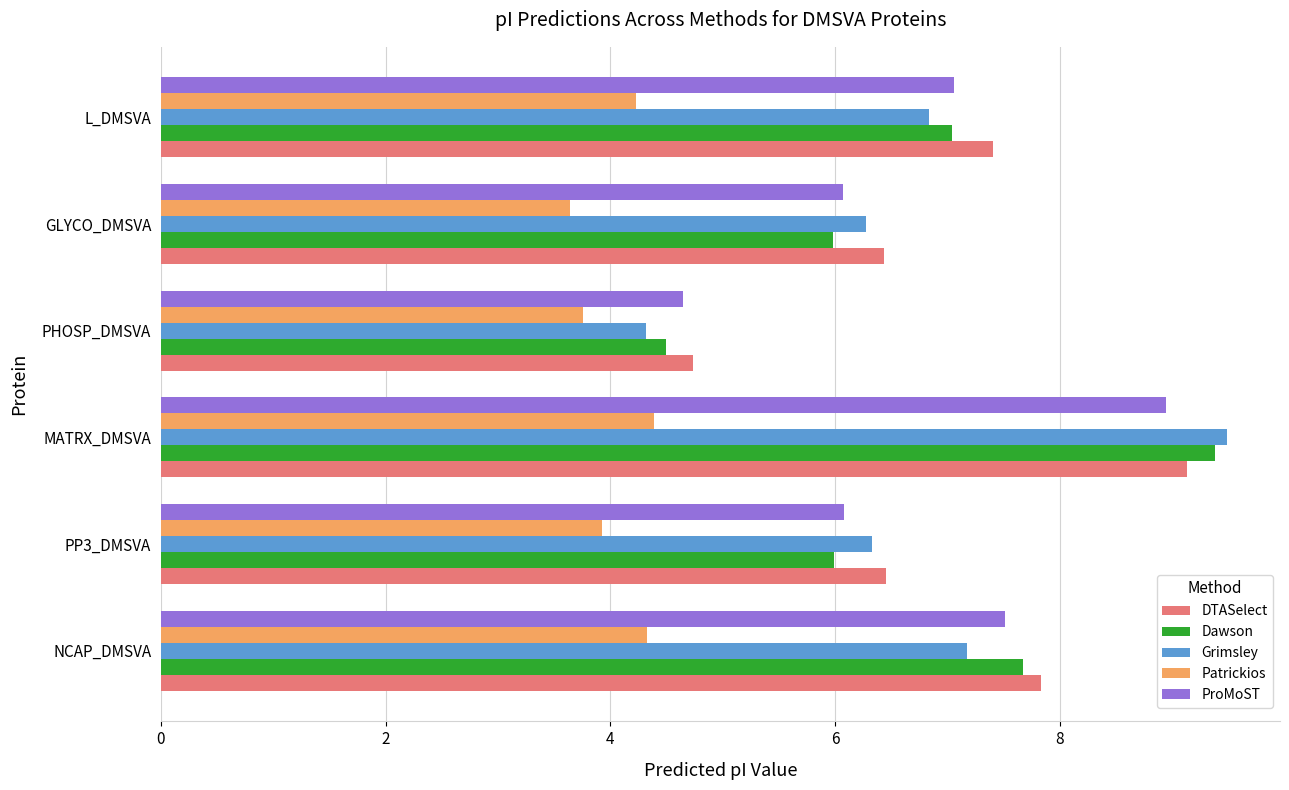

What is the sum of the Grimsley values at MATRX_DMSVA and GLYCO_DMSVA?

15.8